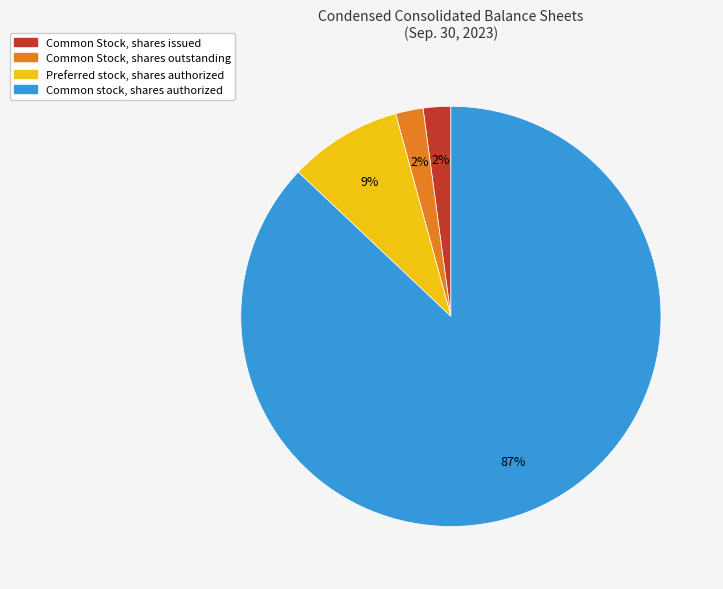

Which has a higher value, Common stock, shares authorized or Common Stock, shares issued?

Common stock, shares authorized